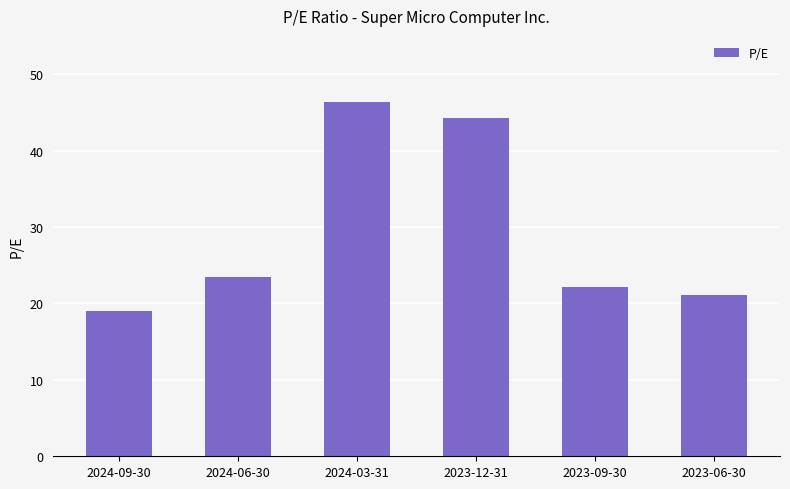

Between 2023-09-30 and 2024-03-31, which is larger?

2024-03-31